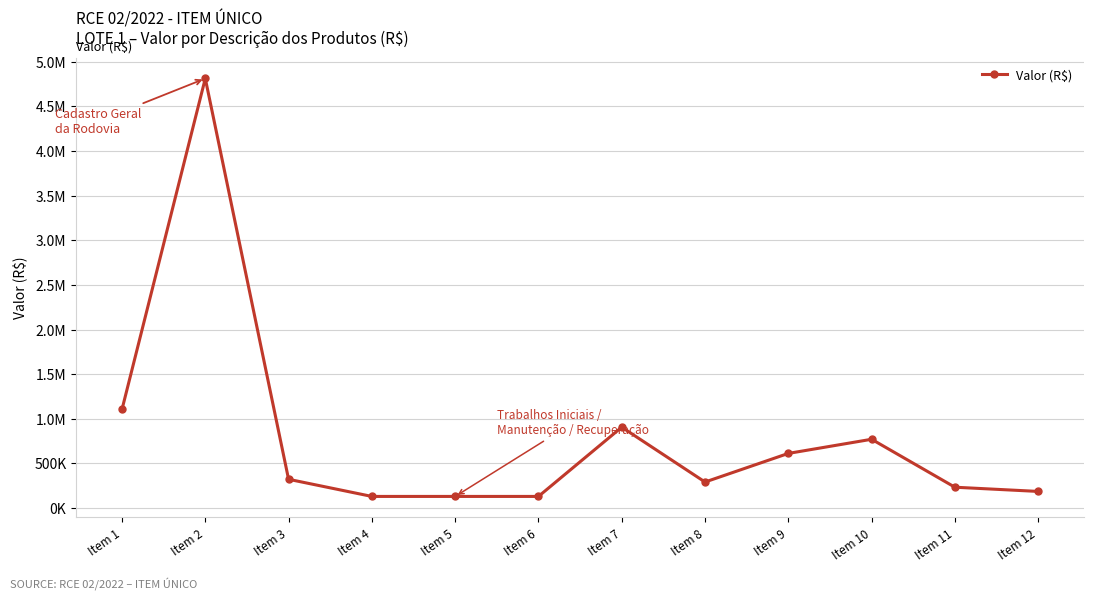

At which category does the data reach its first local peak?

Item 2